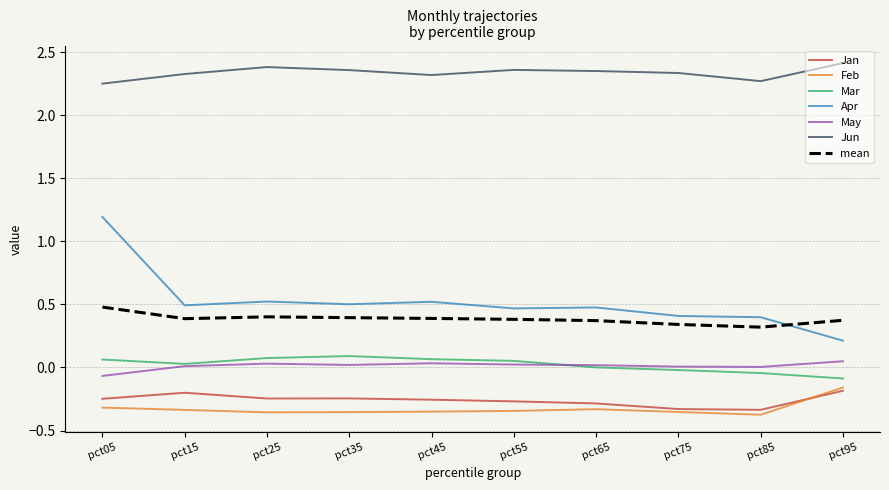

True or false: Jan and Mar cross at least once.

False